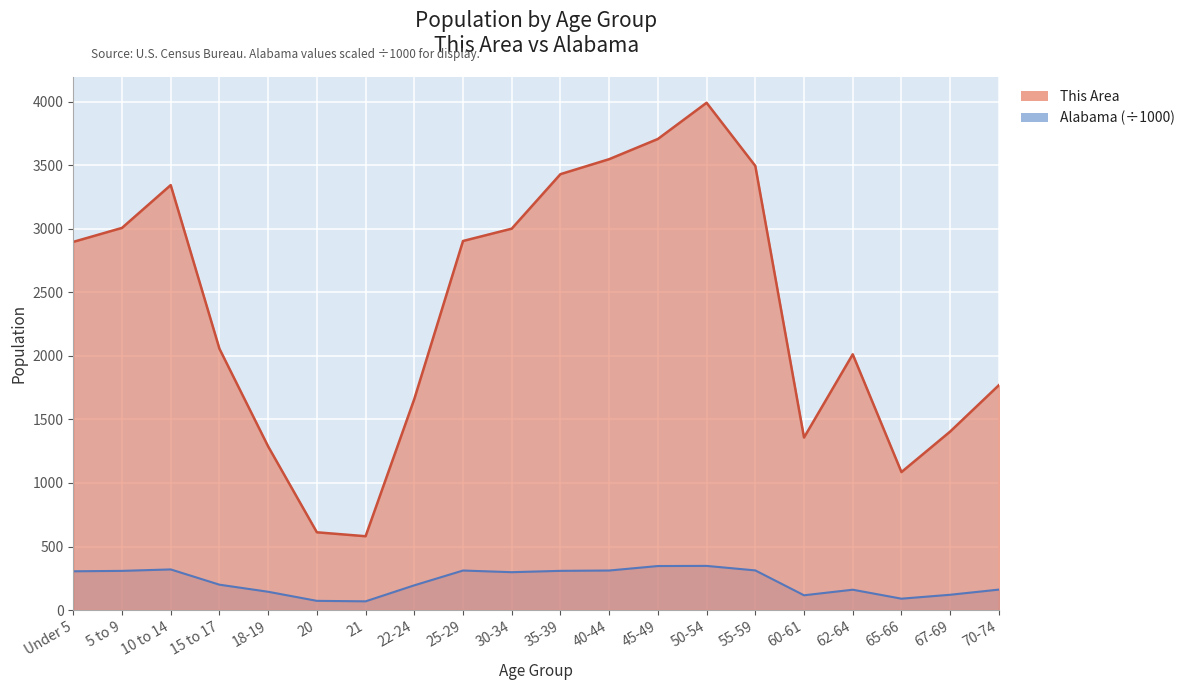

The value of Alabama at 10 to 14 is 319.7. True or false?

True